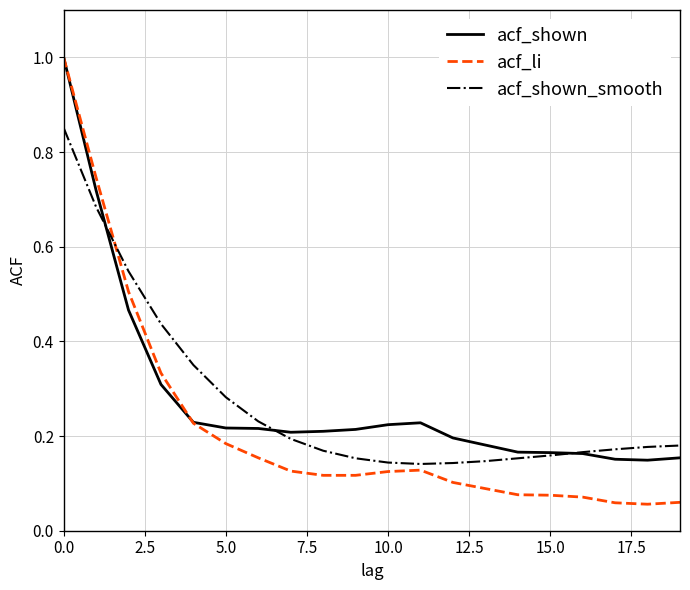

Which series has the widest spread of values?

acf_li